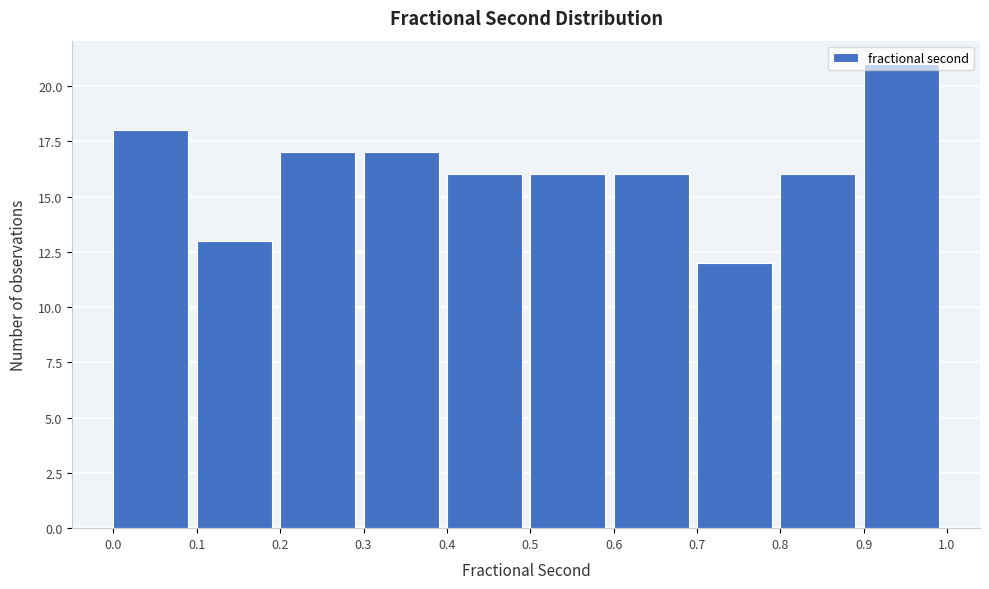

What is the height of the bar covering 0.8 to 0.9 on the x-axis? The values are not printed on the chart, so give them approximately, as read against the axis.

16